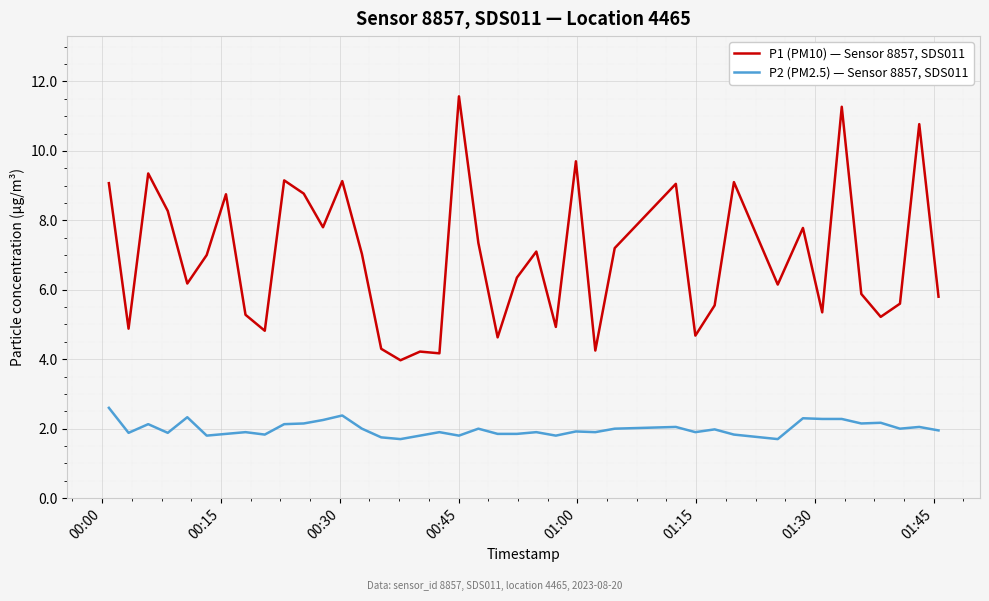

Which series has the widest spread of values?

P1 (PM10) — Sensor 8857, SDS011